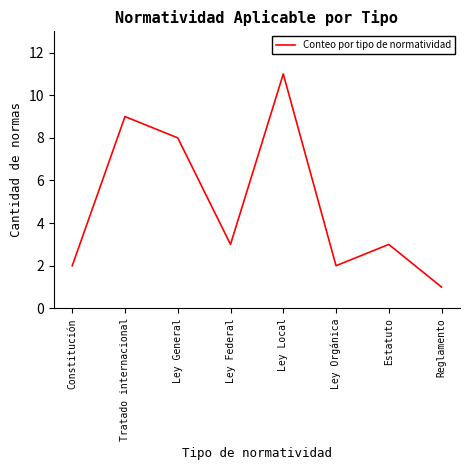

The value at Ley General is 8. True or false?

True